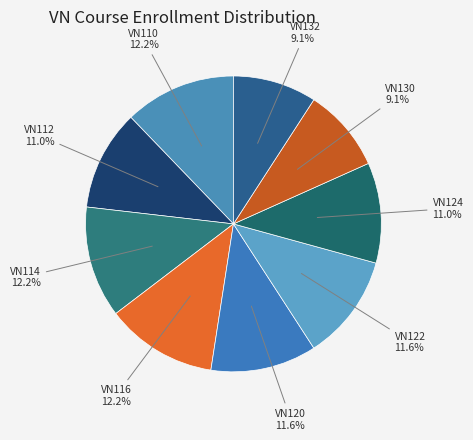

Count the number of slices in the pie.

9